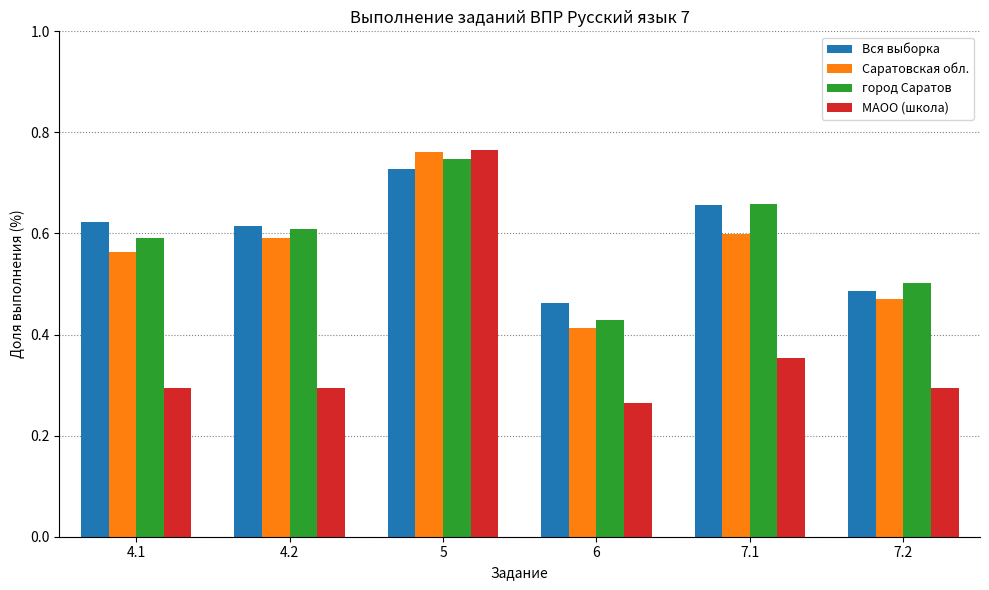

What are all the series names shown in the legend?

Вся выборка, Саратовская обл., город Саратов, МАОО (школа)